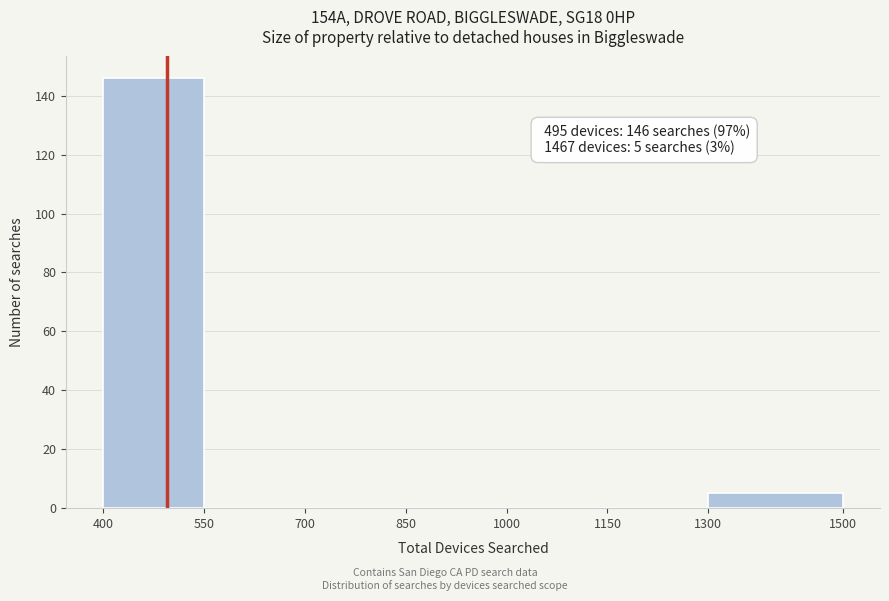

Which range on the x-axis has the tallest bar?

400 to 550